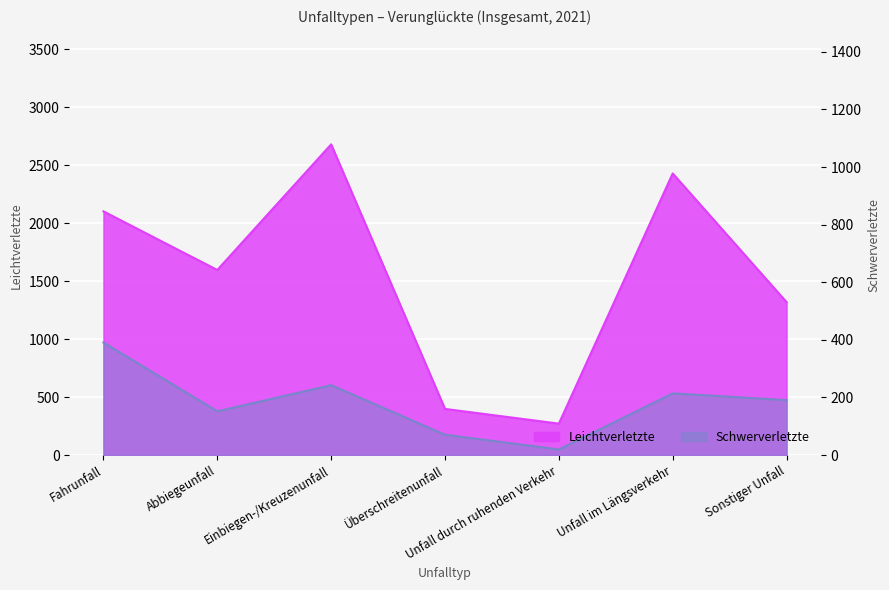

At which category does Schwerverletzte reach its first local valley?

Abbiegeunfall